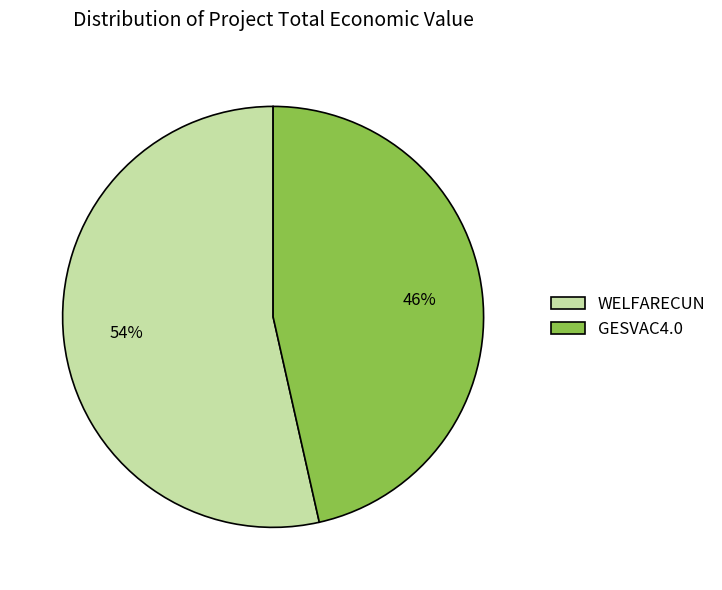

Which has a higher value, WELFARECUN or GESVAC4.0?

WELFARECUN